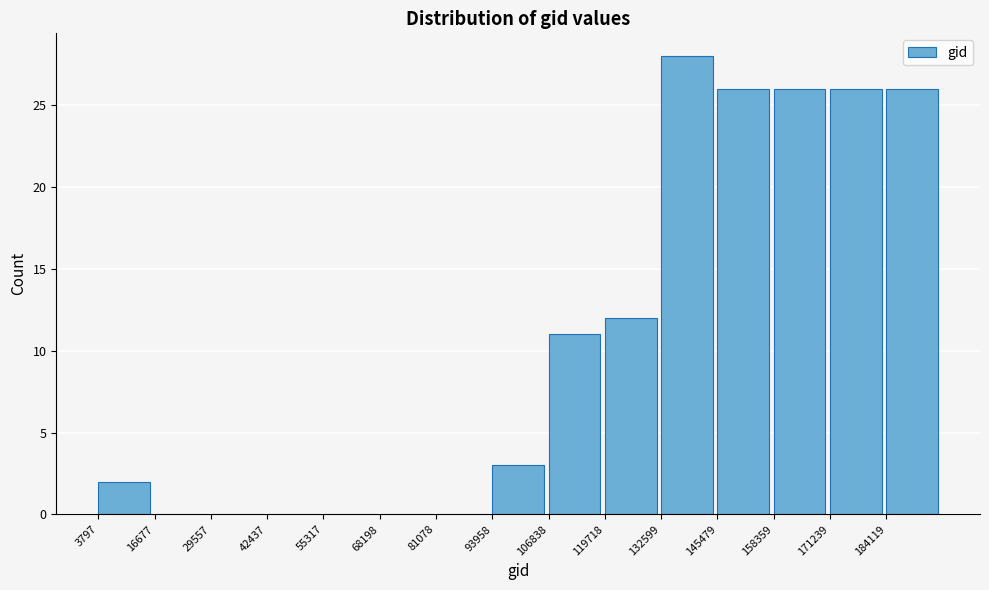

What is the height of the bar covering 146000 to 158000 on the x-axis? Neither the bar edges nor the heights are printed on the chart, so give them approximately, as read against the axes.

26